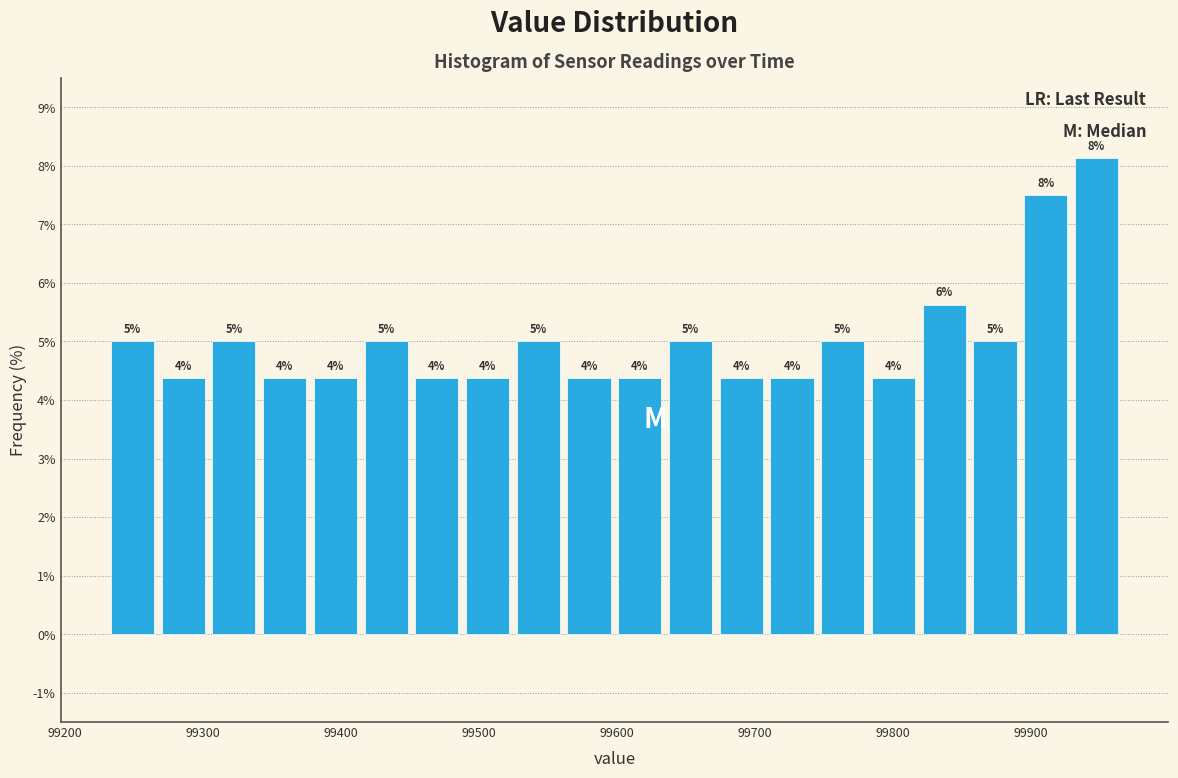

Read against the x-axis, roughly where is the centre of the tallest bar?

99950